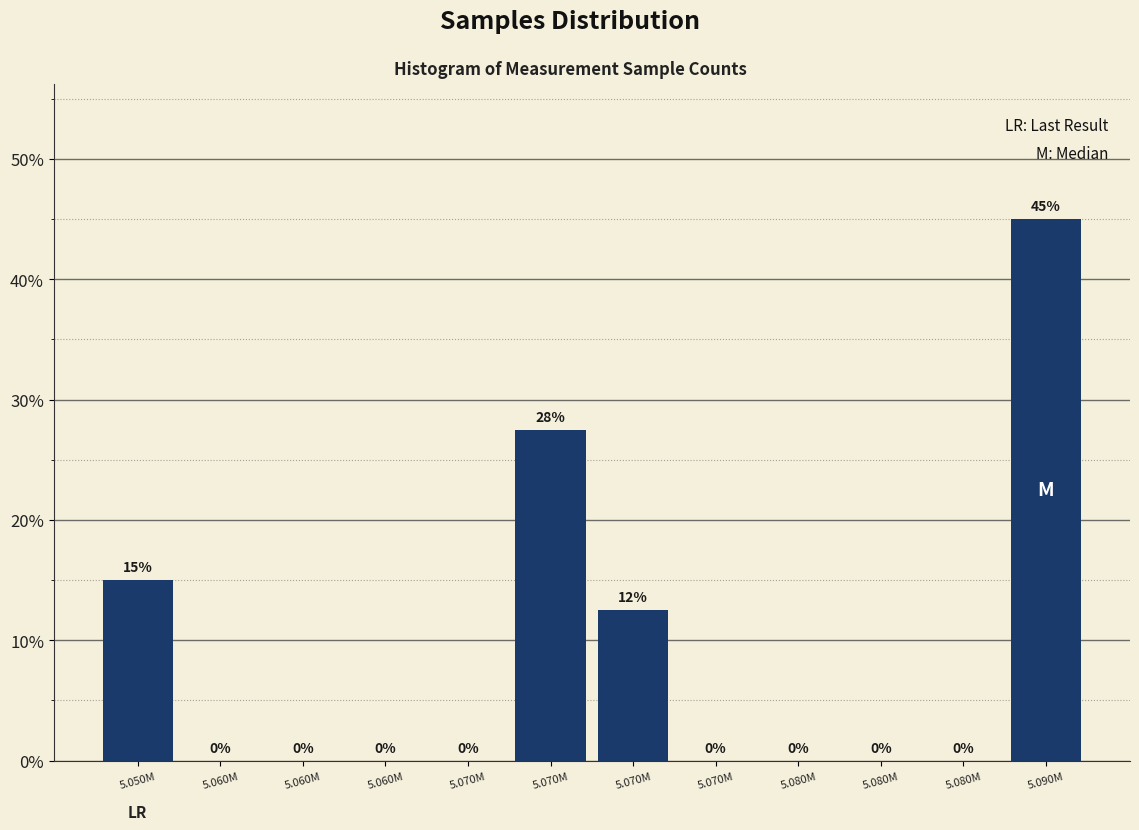

How many series are shown in this chart?

1